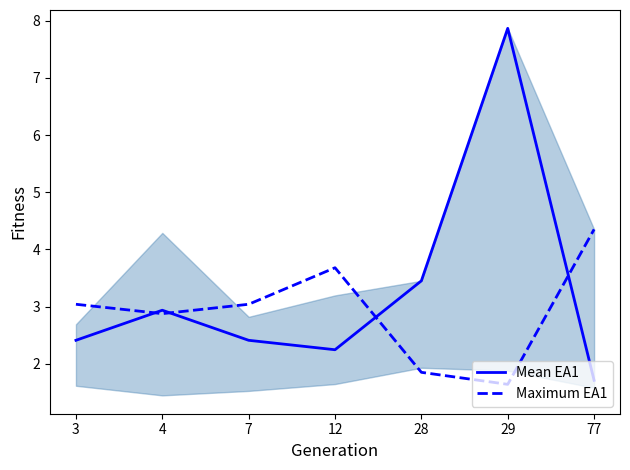

What is the difference between the maximum and second lowest values in the Mean EA1 series?

5.6